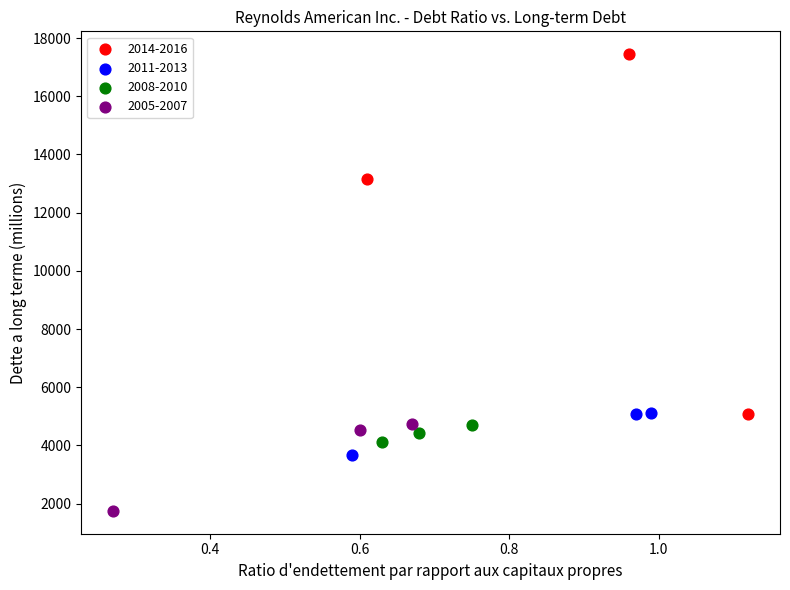

Which series reaches the minimum Y coordinate?

2005-2007